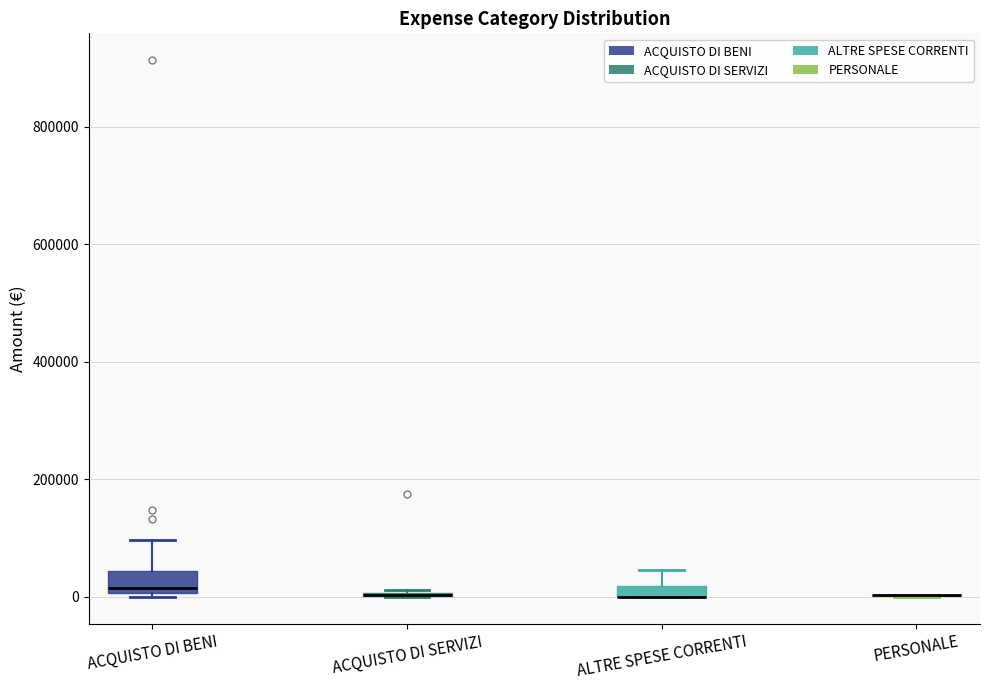

Where does the upper whisker of the box for ALTRE SPESE CORRENTI end on the y-axis? The values are not printed on the chart, so give them approximately, as read against the axis.

40000